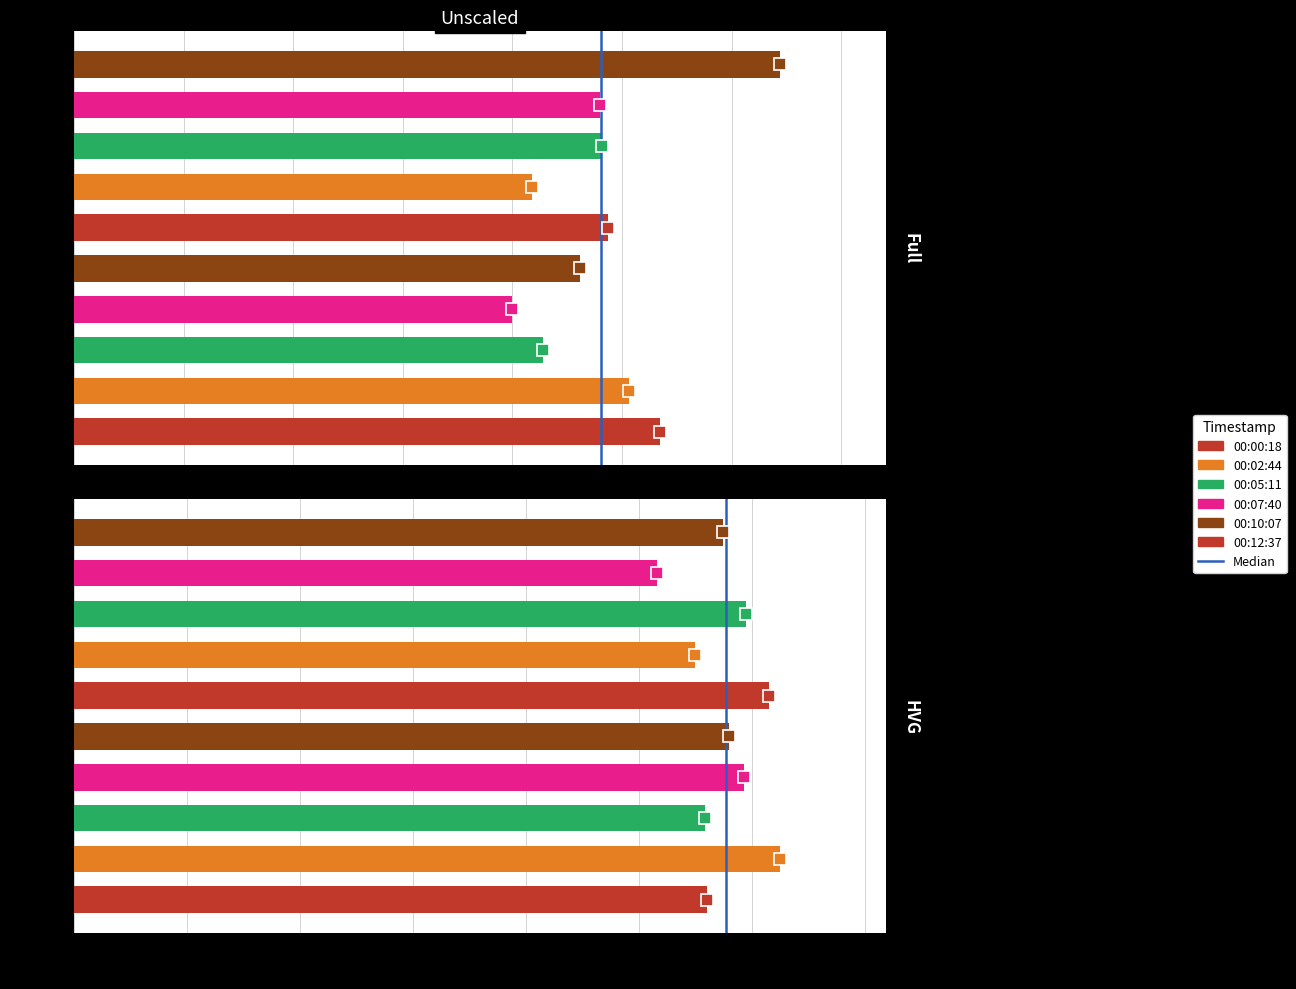

Is it true that the value at 0 is -1?

False